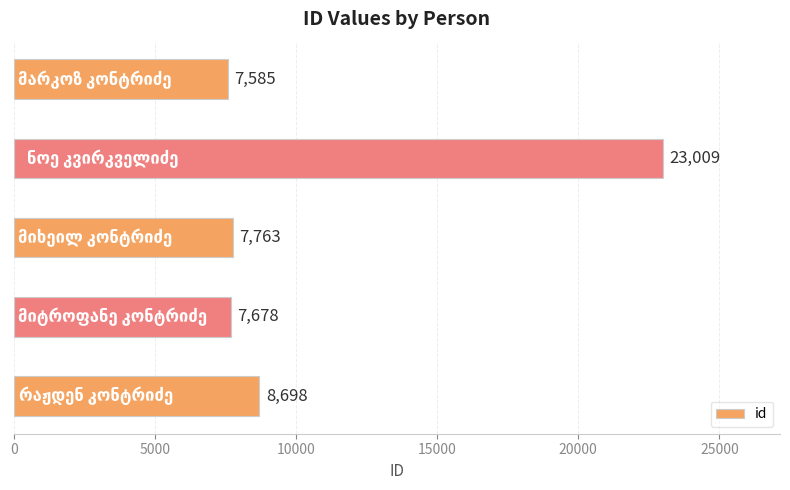

What is the sum of all values?

54733